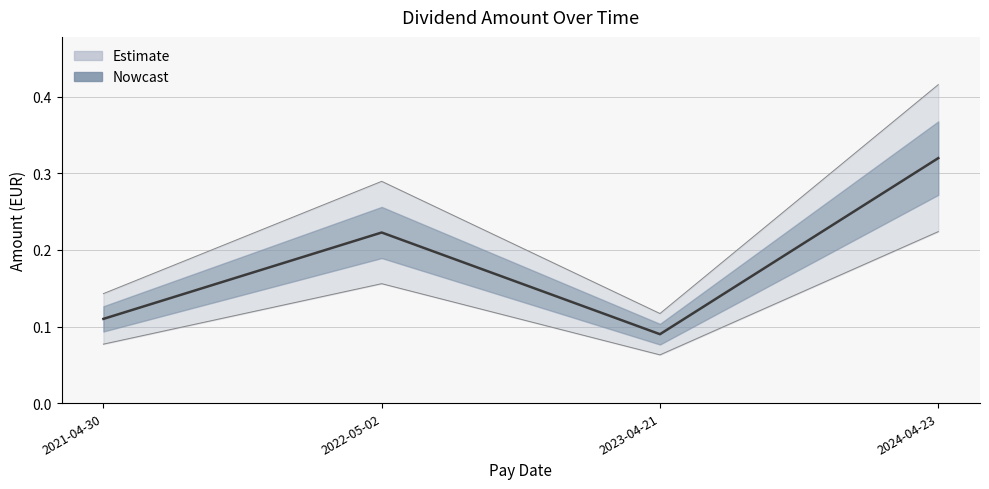

What is the maximum value shown in the chart?

0.3